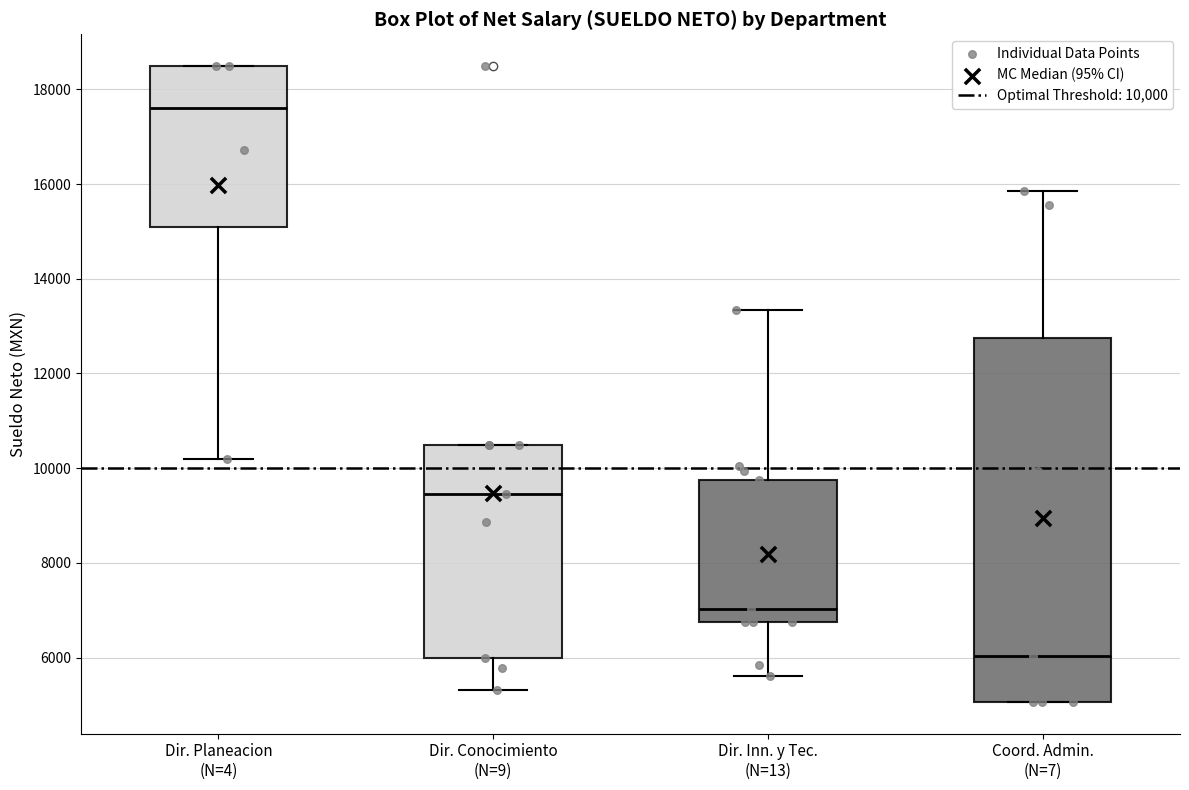

Which box has the lowest median line?

Coord. Admin. (N=7)